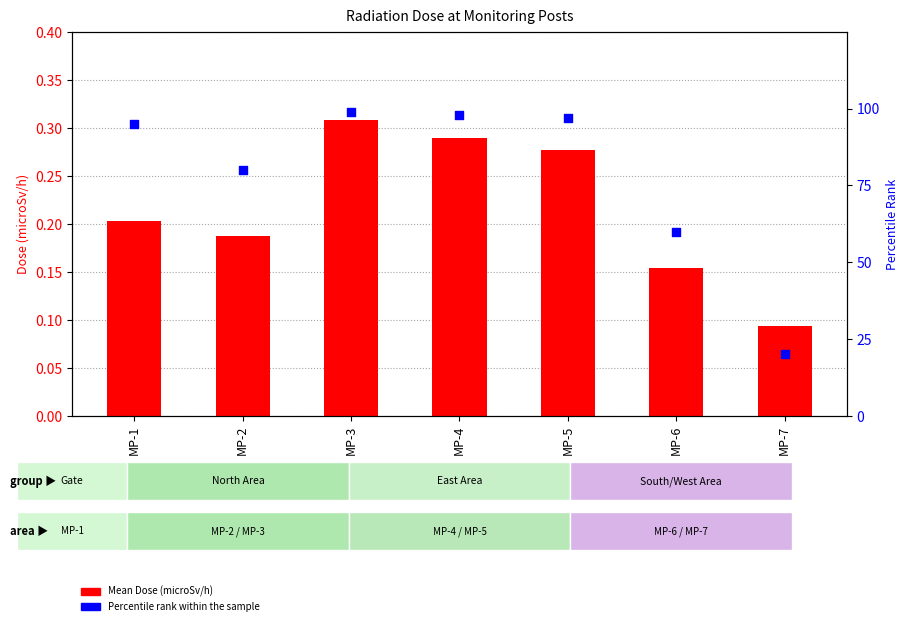

Which series reaches the maximum Y coordinate?

Percentile rank within the sample